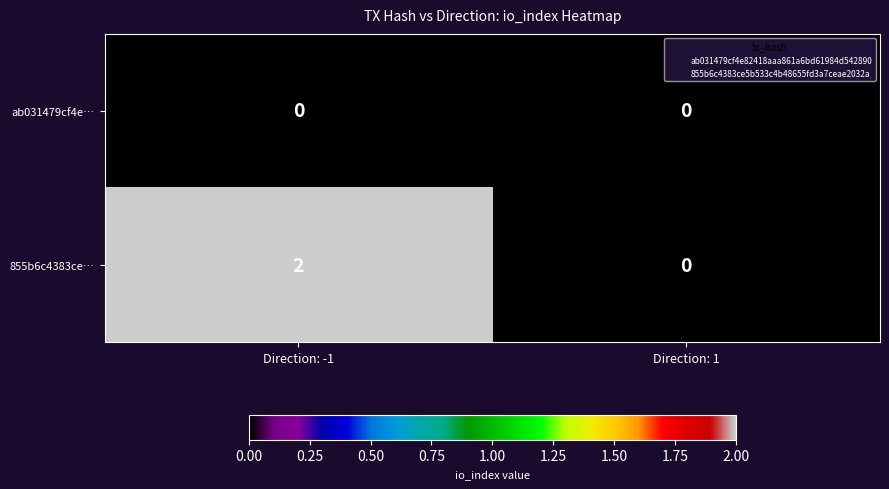

Which series has the largest range (max minus min)?

855b6c4383ce…